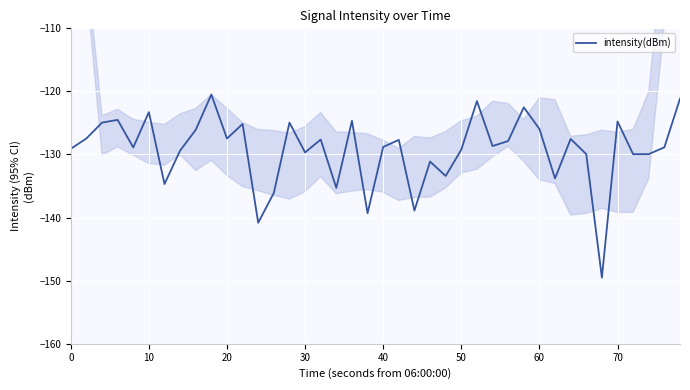

What is the maximum value shown in the chart?

-120.5